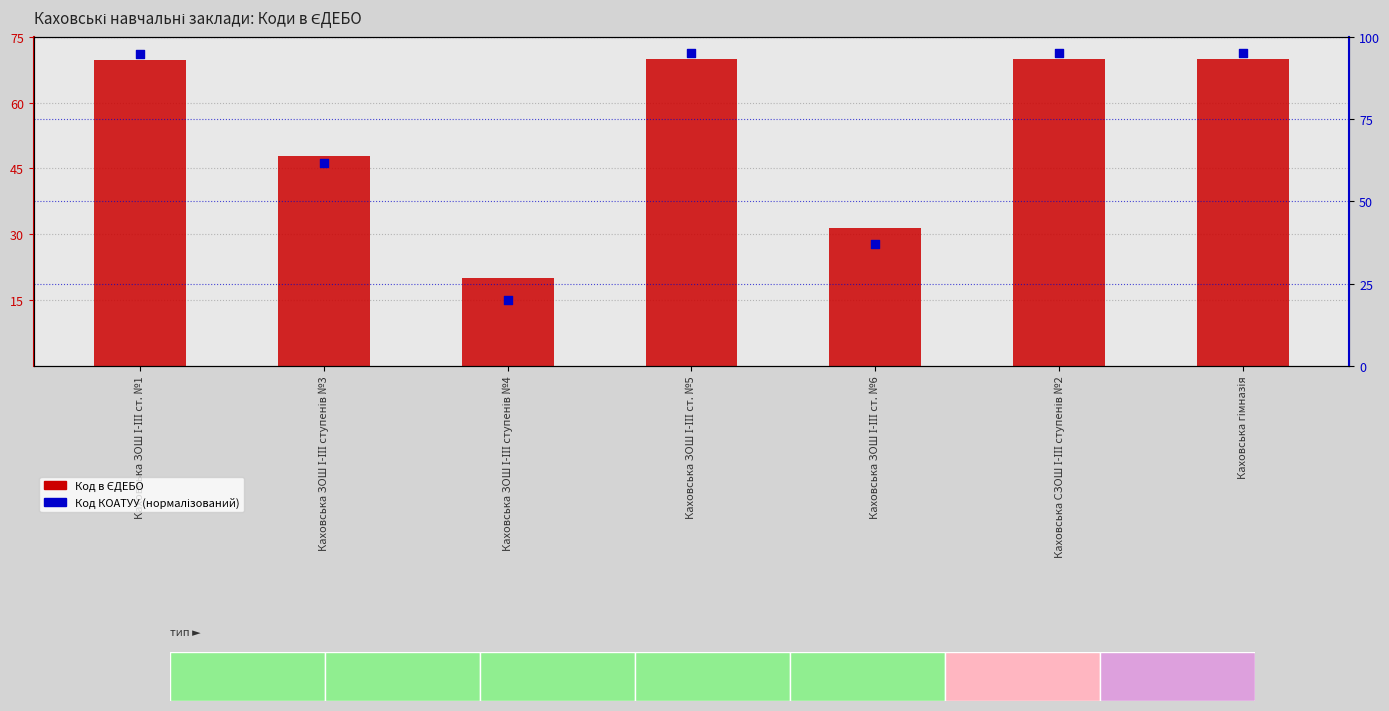

Is the value of Код в ЄДЕБО at Каховська ЗОШ І-ІІІ ст. №1 greater than the value of Код КОАТУУ (нормалізований) at Каховська СЗОШ І-ІІІ ступенів №2?

No